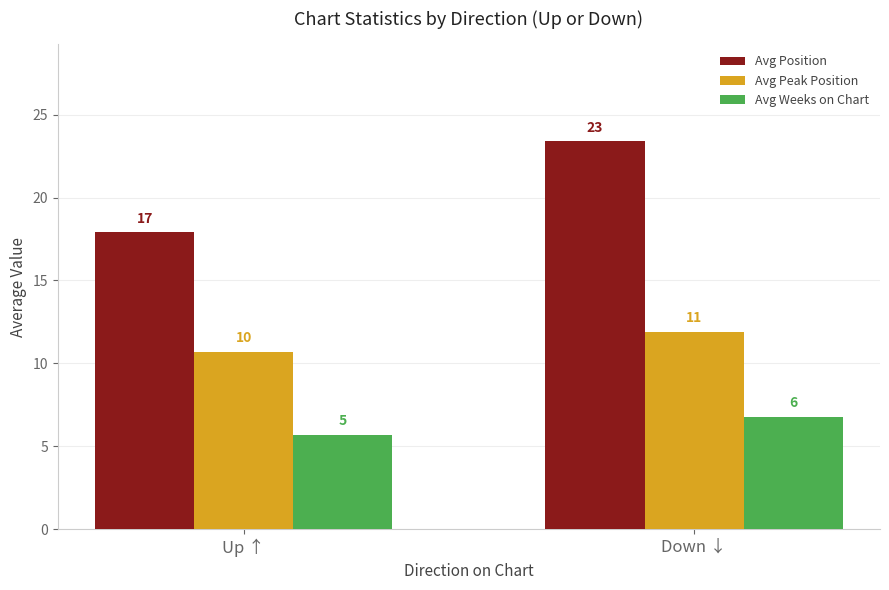

Between Up ↑ and Down ↓, which is larger?

Down ↓